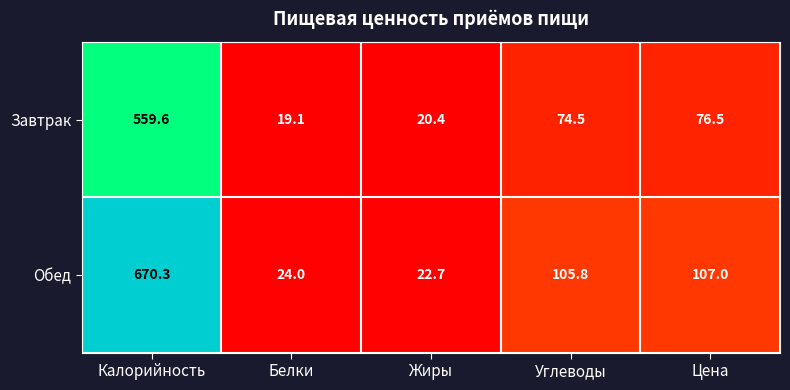

Count the number of data series in this chart.

2